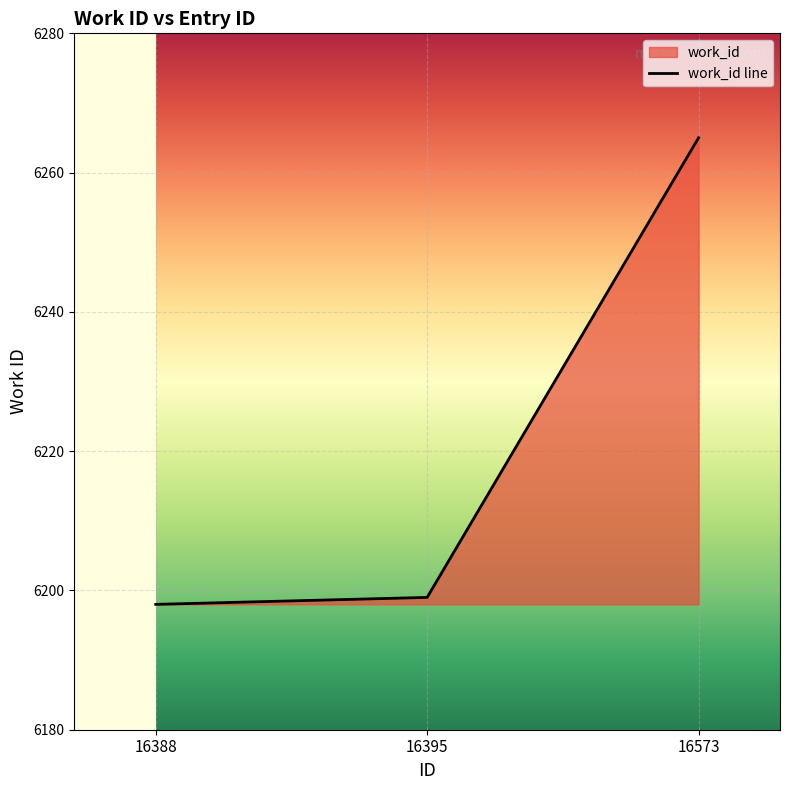

The value at 16573 is 10217. True or false?

False